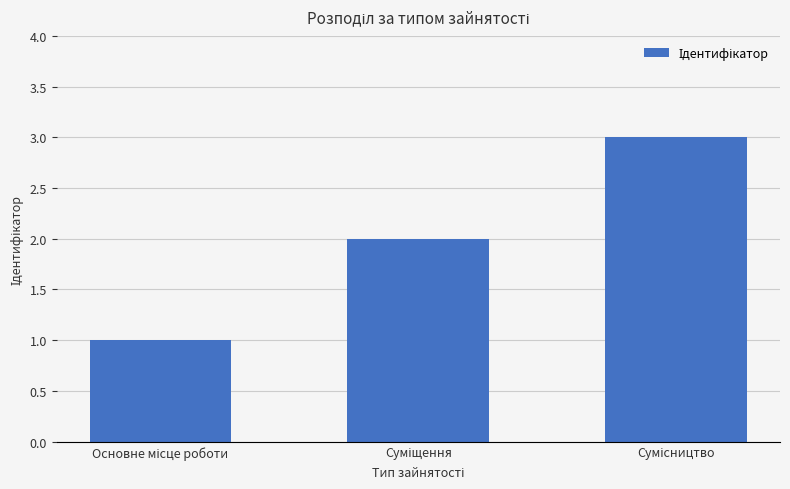

What is the value of the 3rd bar from the left?

3